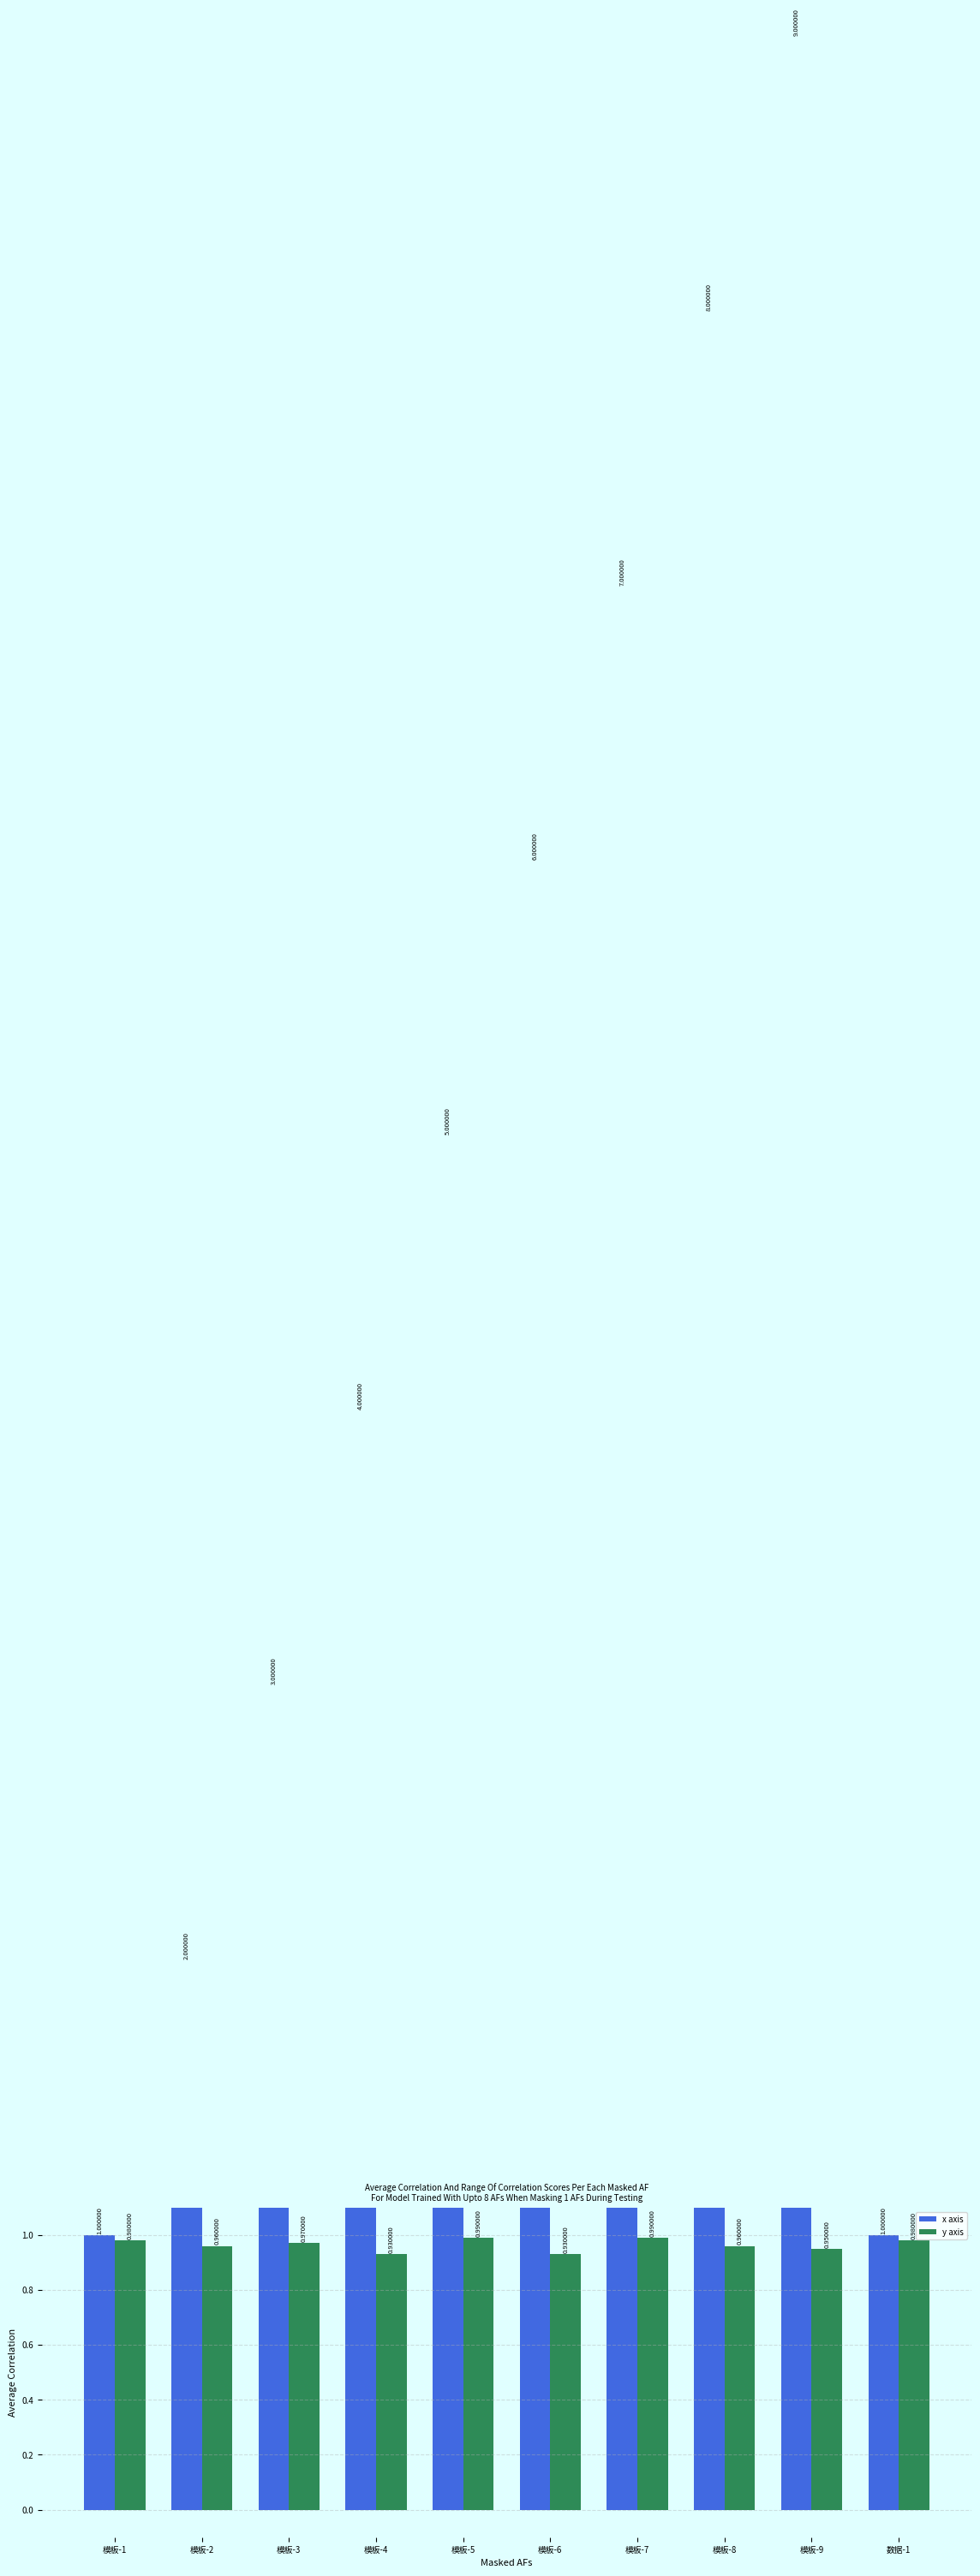

What is the sum of the y axis values at 模板-6 and 模板-8?

1.9